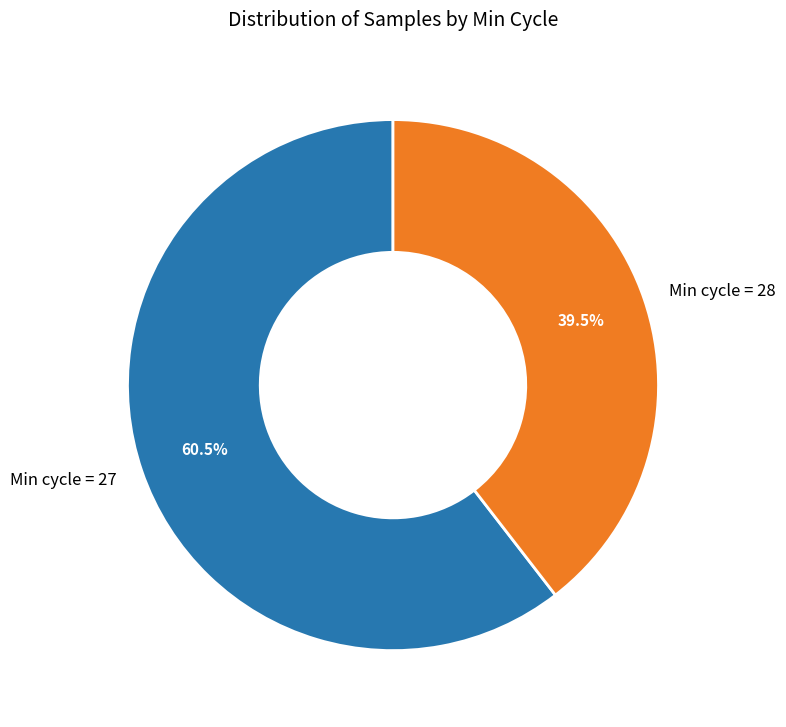

What is the smallest slice in the pie chart?

Min cycle = 28